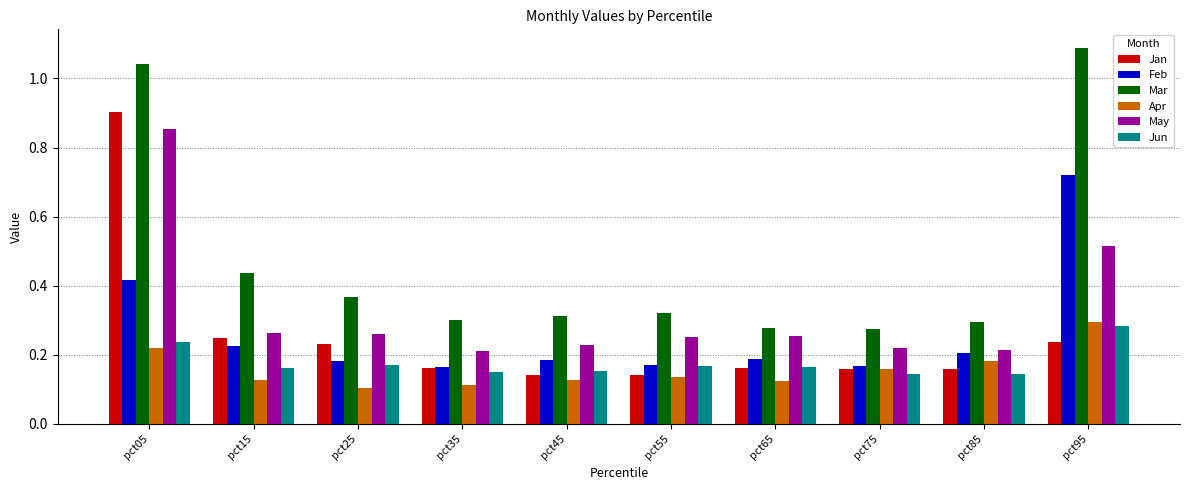

Which category has the highest value across all series?

pct95